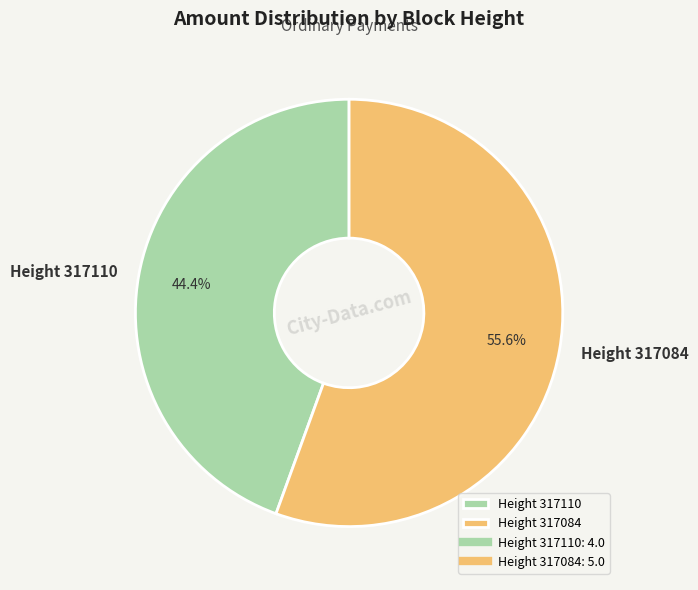

Count the number of slices in the pie.

2